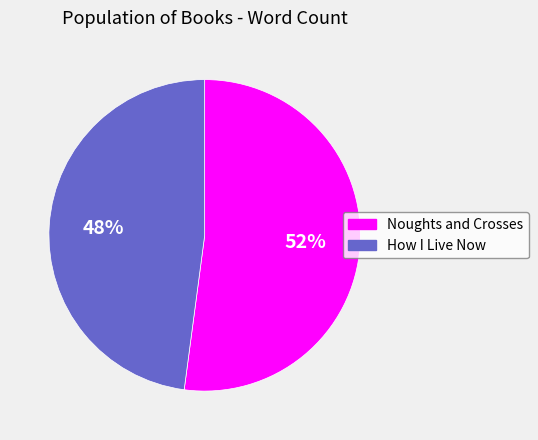

Which has a higher value, How I Live Now or Noughts and Crosses?

Noughts and Crosses